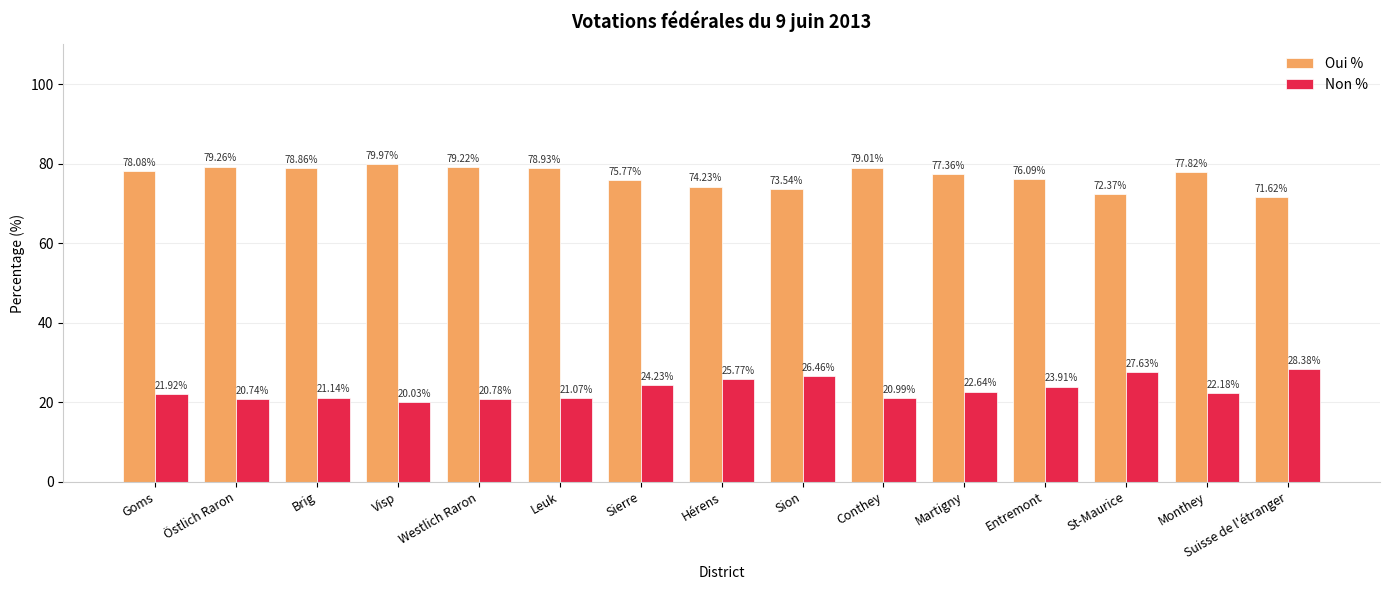

What is the difference between the maximum and second lowest values in the Oui % series?

7.6